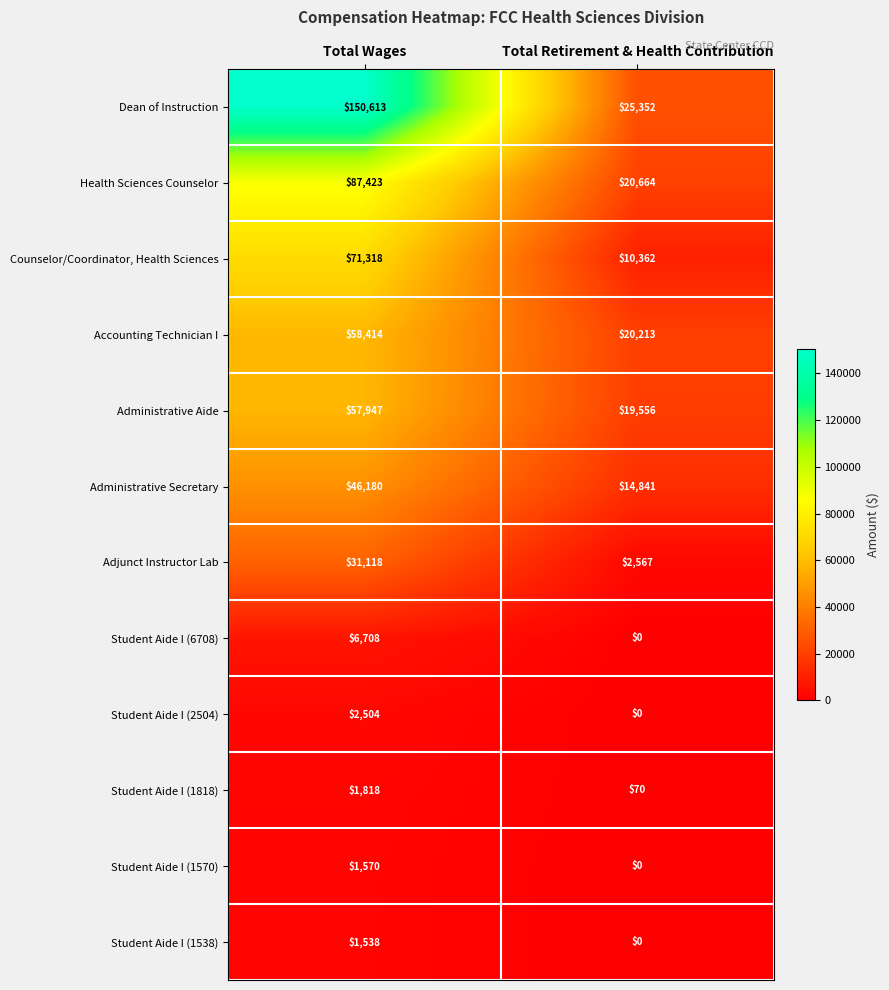

What is the difference between the maximum and minimum values in the Accounting Technician I series?

38201